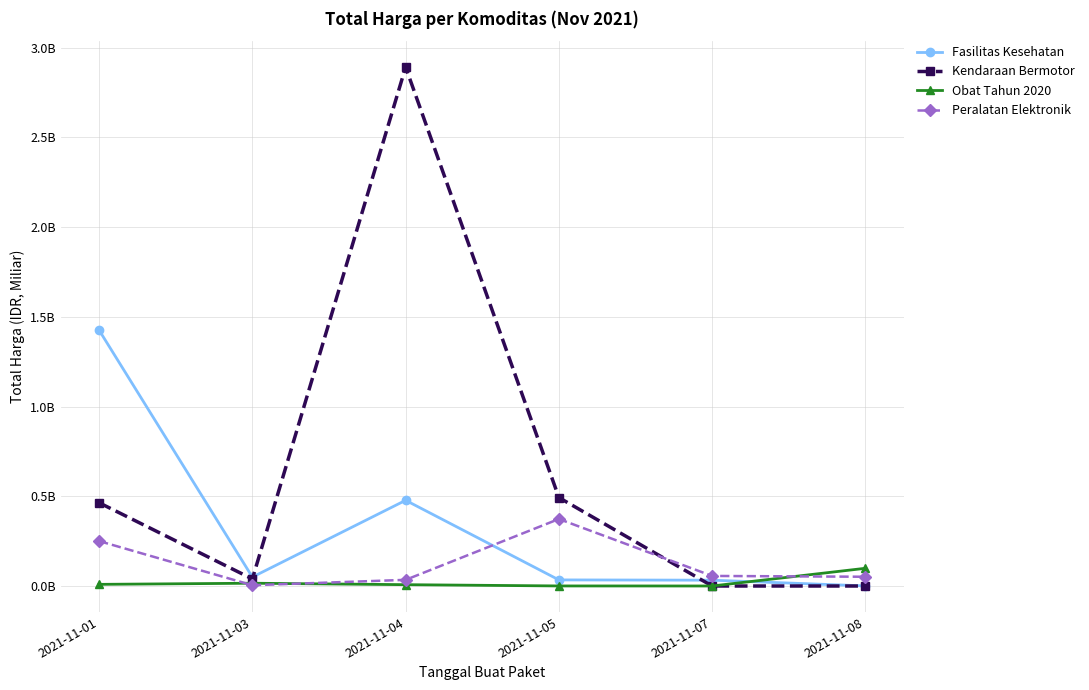

How many interior local peaks does the Kendaraan Bermotor series have?

1